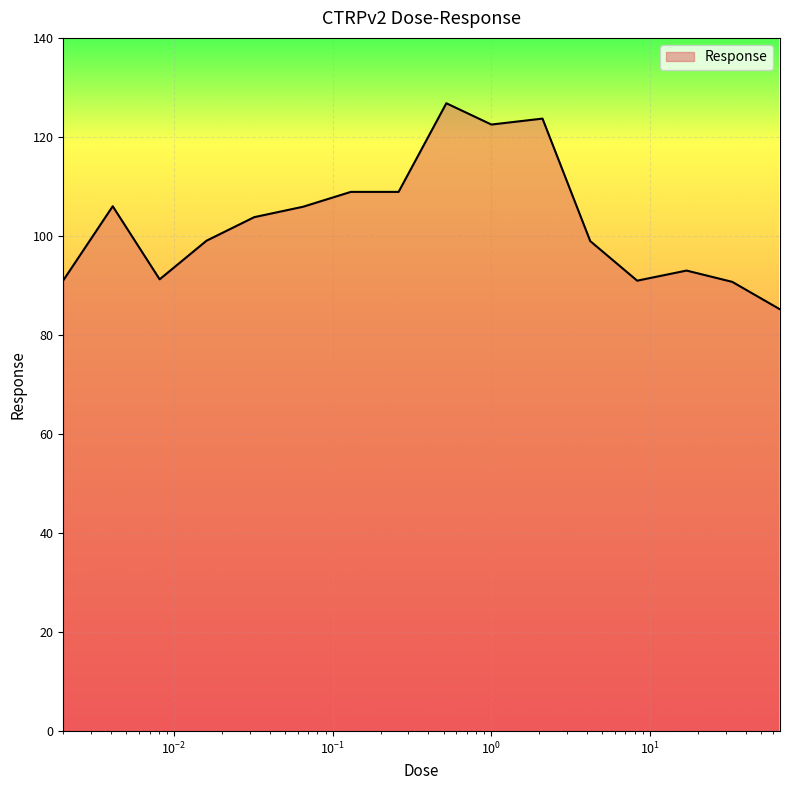

What is the difference between the maximum and minimum values?

41.6